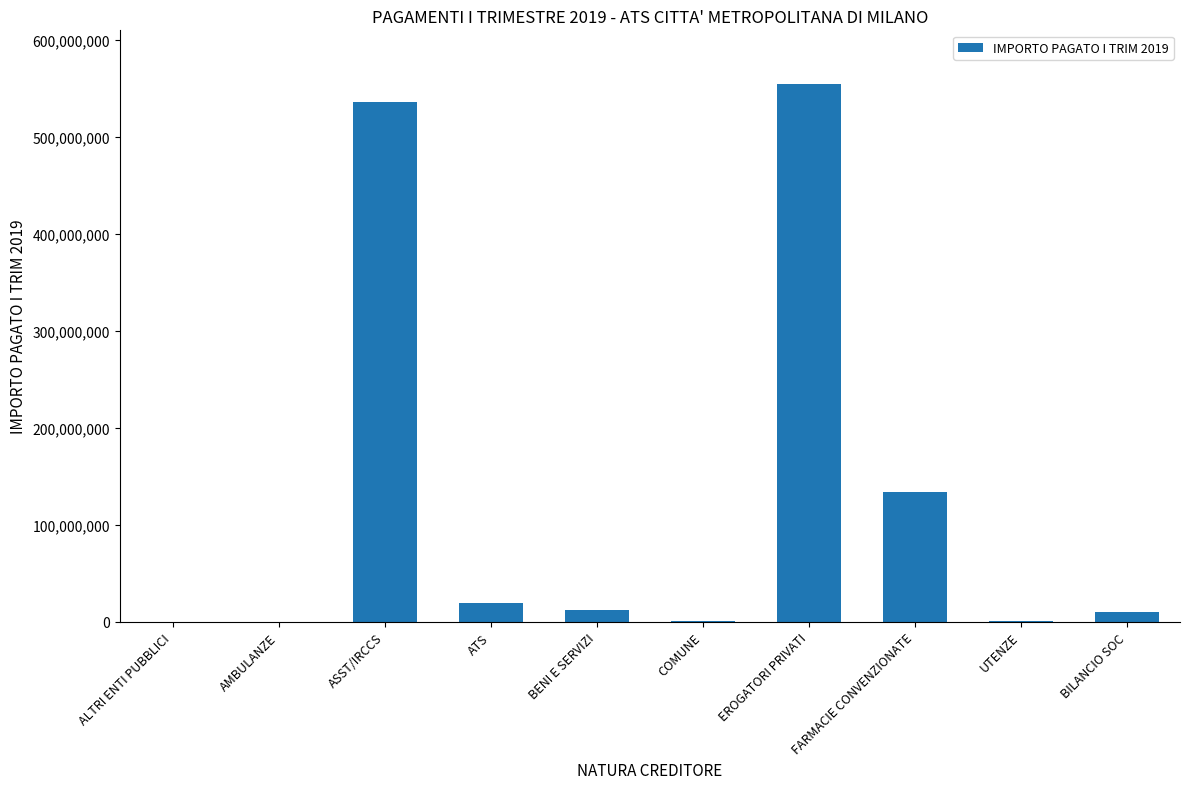

Where is the data nearest to the value 277225560?

FARMACIE CONVENZIONATE